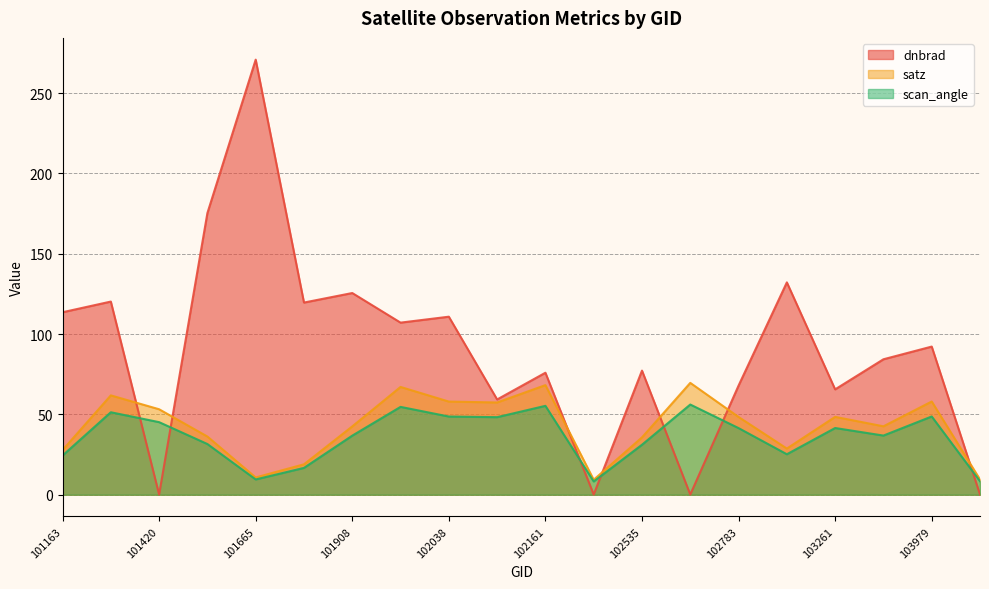

Between 101163 and 101665, which series saw the biggest shift?

dnbrad